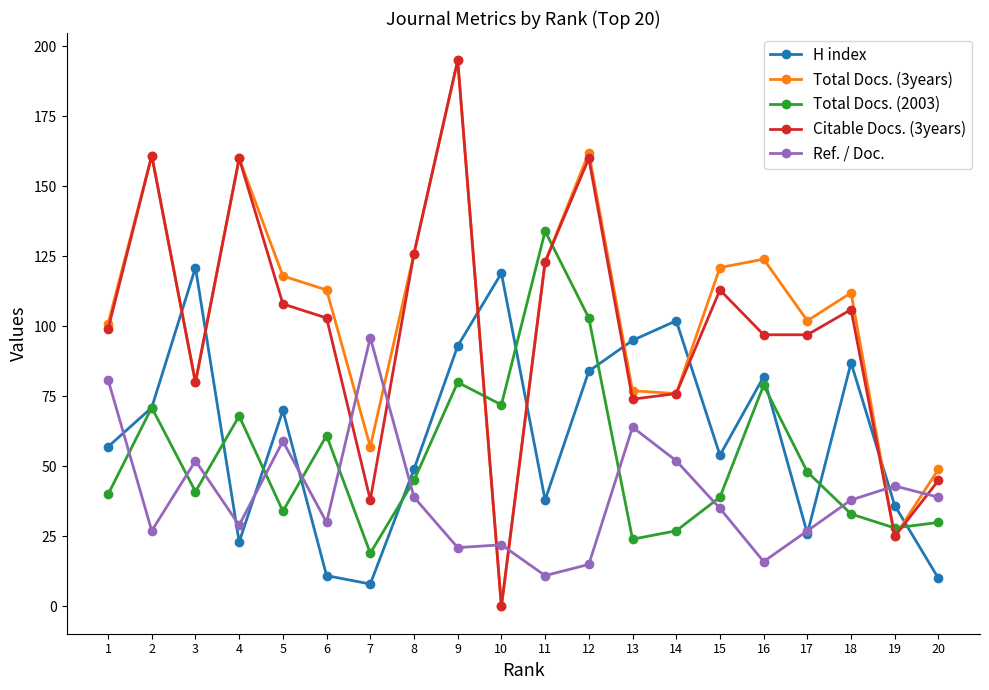

Which series ends up on top after the final intersection of H index and Citable Docs. (3years)?

Citable Docs. (3years)